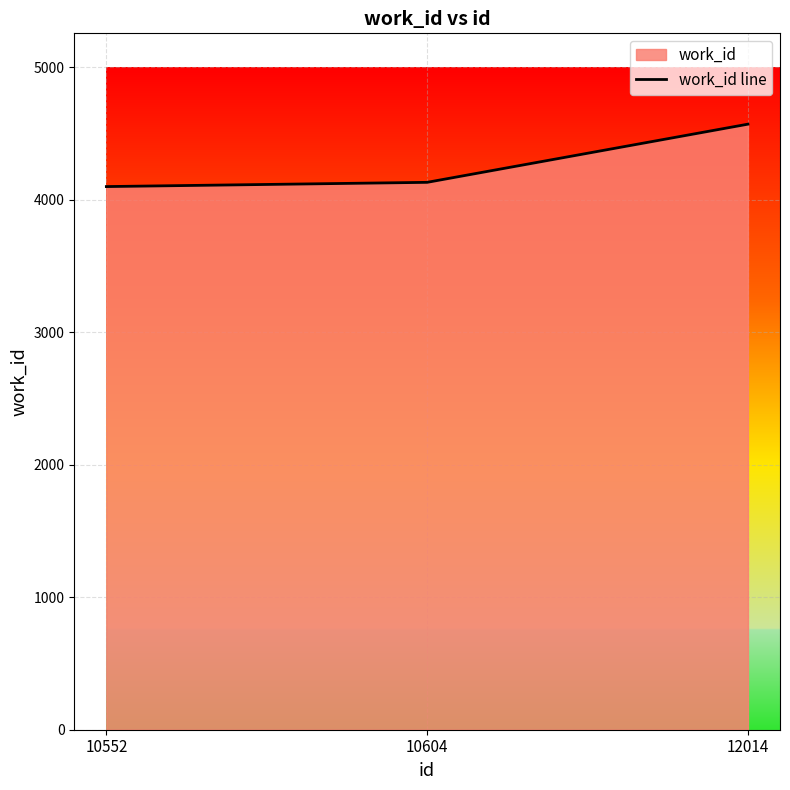

What is the average value?

4267